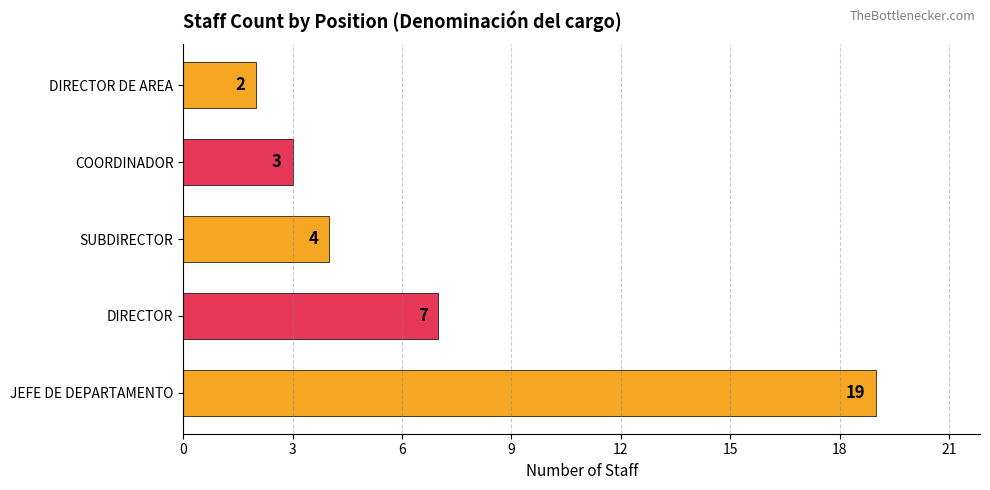

List the labels in order of value, largest first.

JEFE DE DEPARTAMENTO, DIRECTOR, SUBDIRECTOR, COORDINADOR, DIRECTOR DE AREA